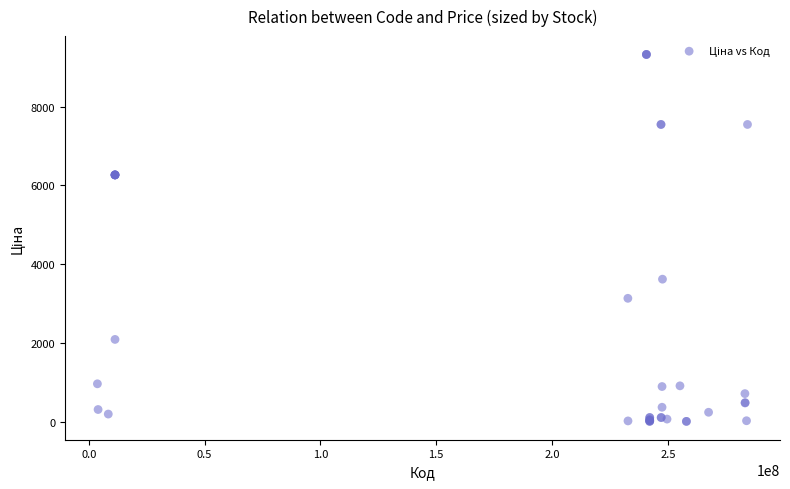

What Y value in the scatter plot is closest to 4668?

3622.2